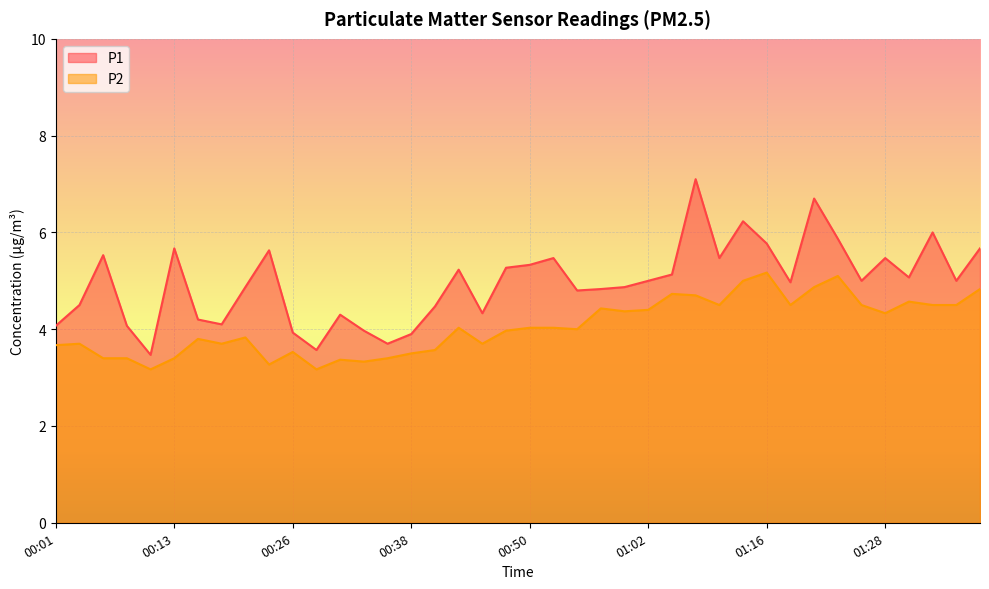

True or false: P2 has more than 2 interior local peaks.

True